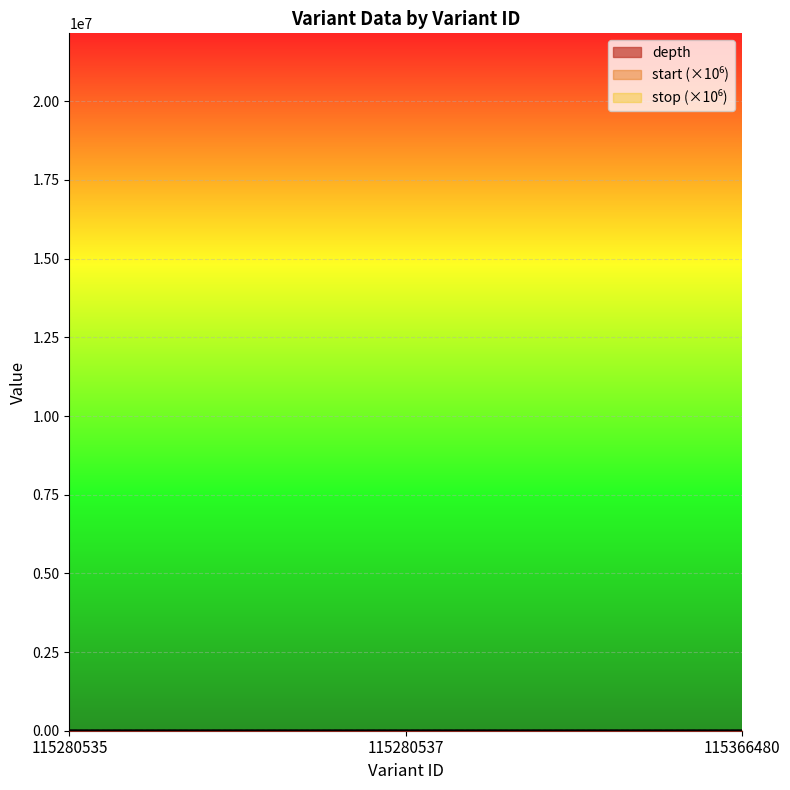

What are all the series names shown in the legend?

depth, start, stop